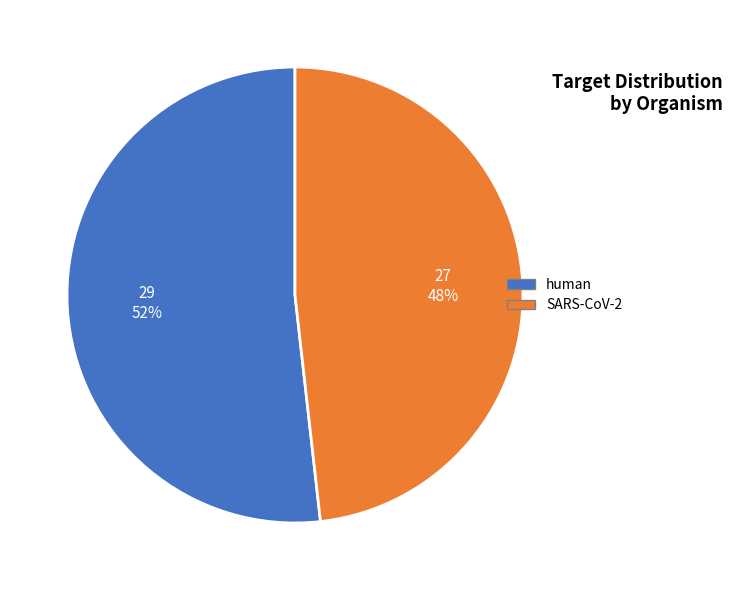

What is the smallest slice in the pie chart?

SARS-CoV-2